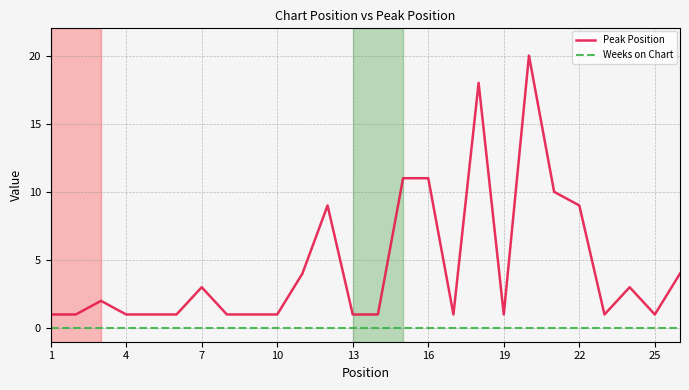

List the series in order of their peak value, lowest first.

Weeks on Chart, Peak Position